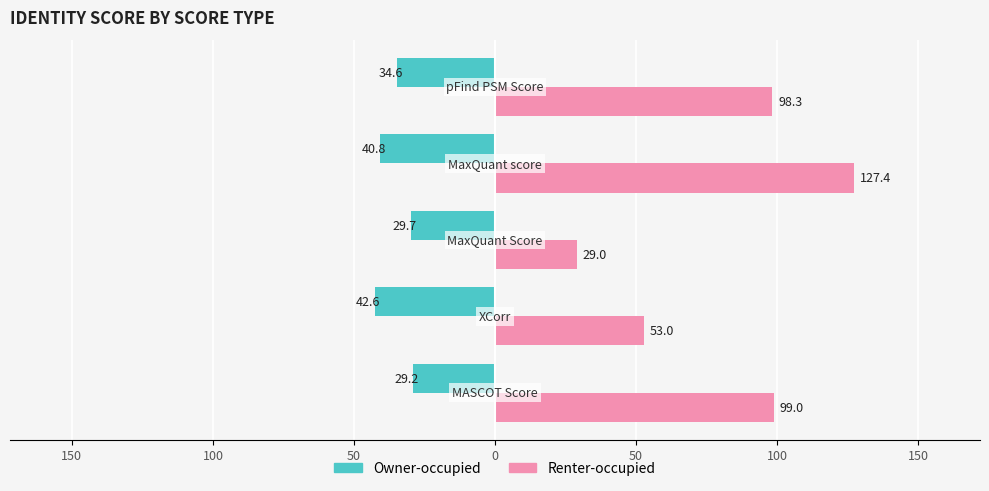

What are all the series names shown in the legend?

Owner-occupied, Renter-occupied